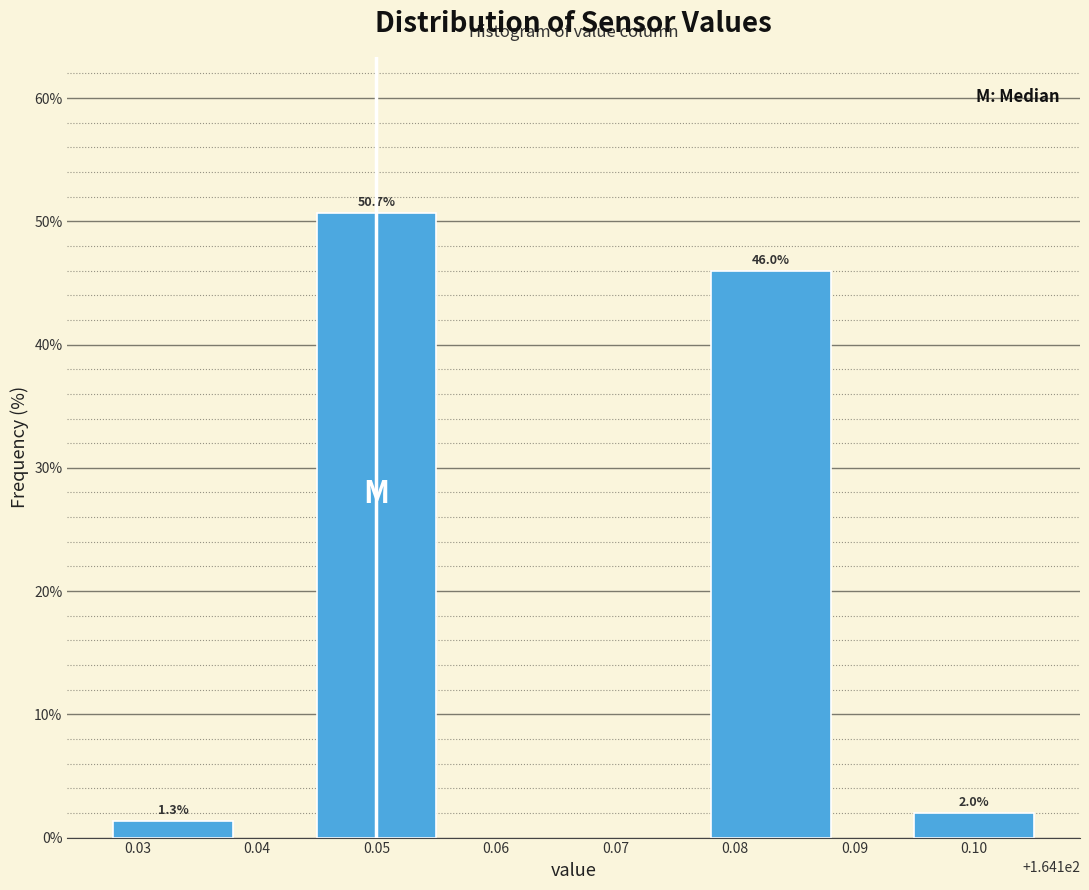

Reading left to right, list all the values displayed in this chart.

1.3	50.7	46.0	2.0